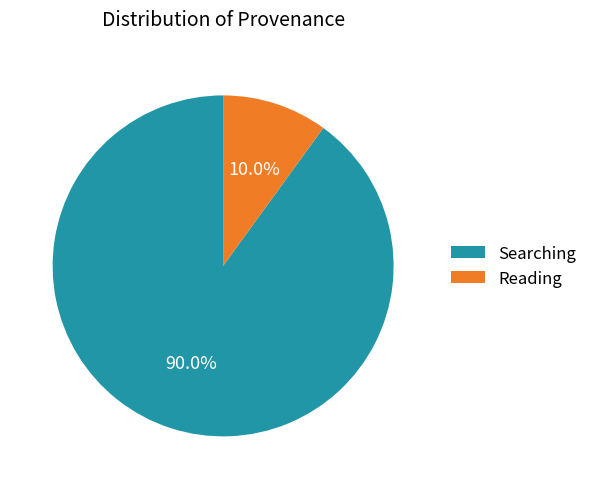

Rank the categories by value from highest to lowest.

Searching, Reading